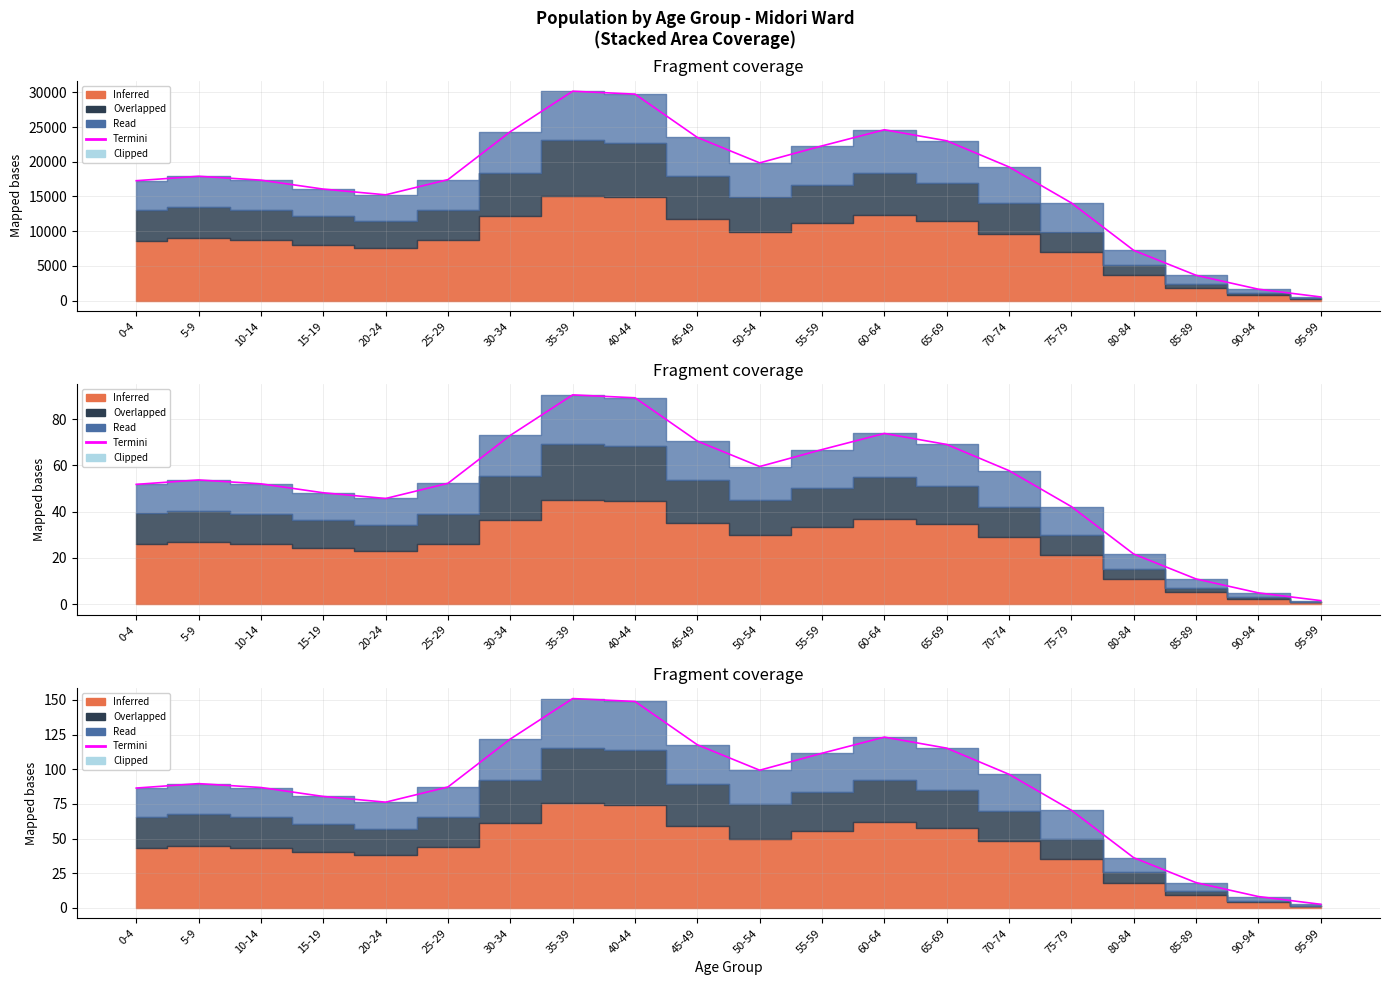

At which label is the value closest to 76?

20-24